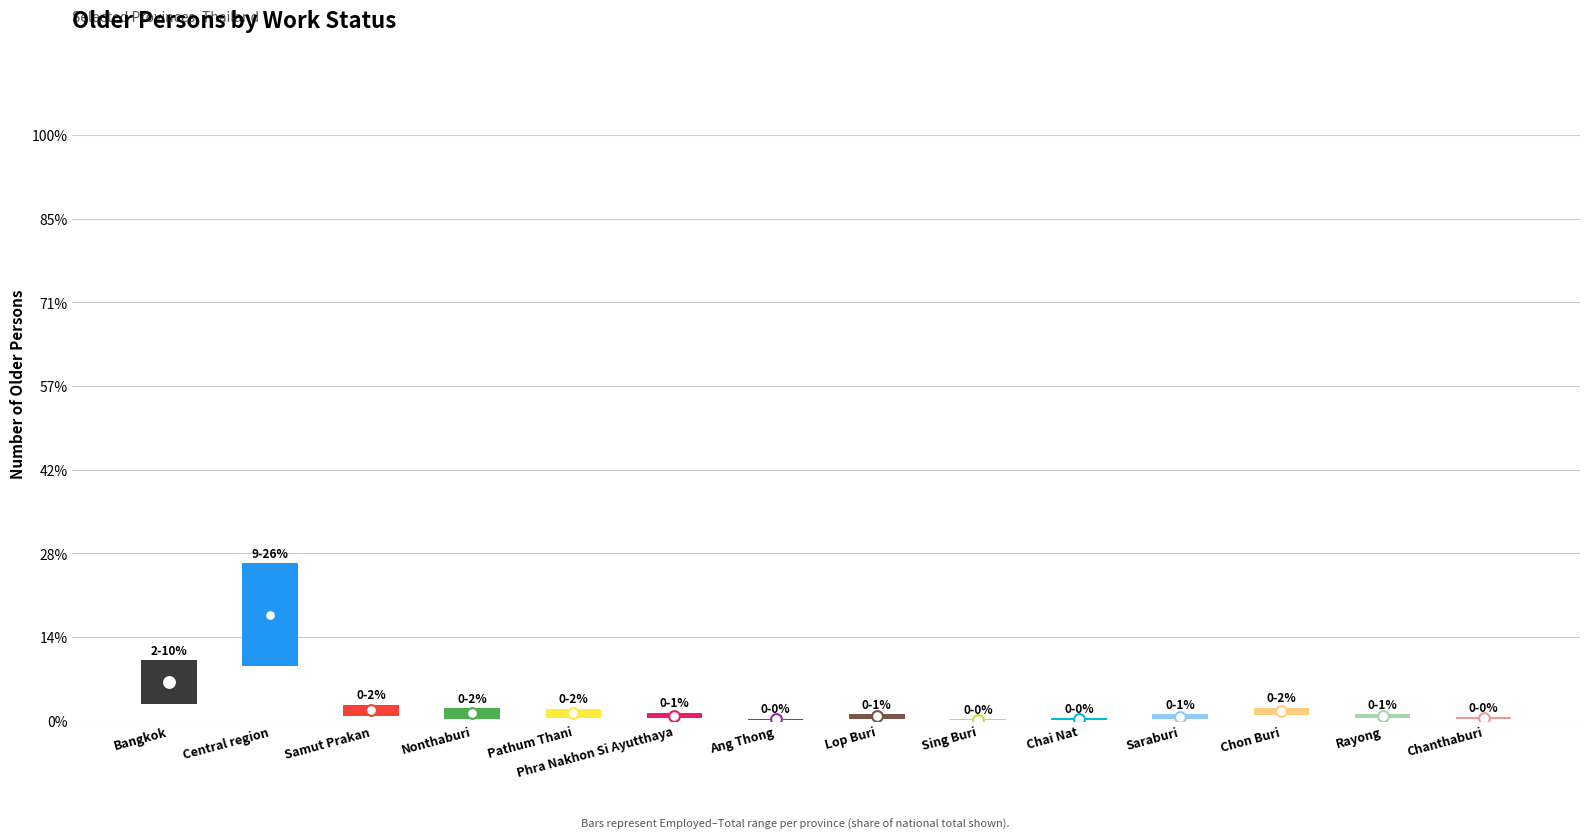

At which category is the sum across all series the highest?

Central region